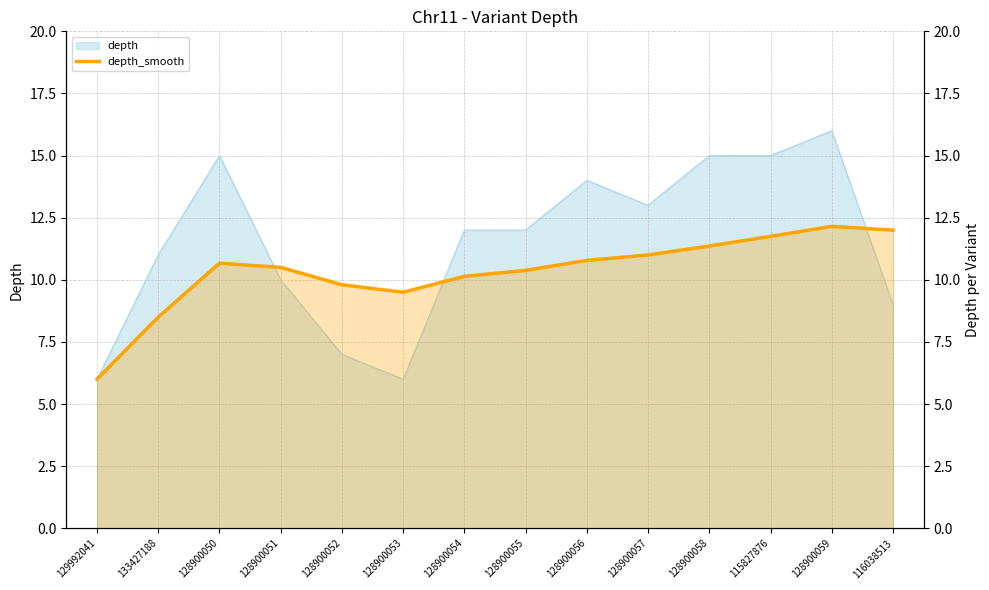

Reading right to left, extract all data points from this chart.

12.0	12.2	11.8	11.4	11.0	10.8	10.4	10.1	9.5	9.8	10.5	10.7	8.5	6.0